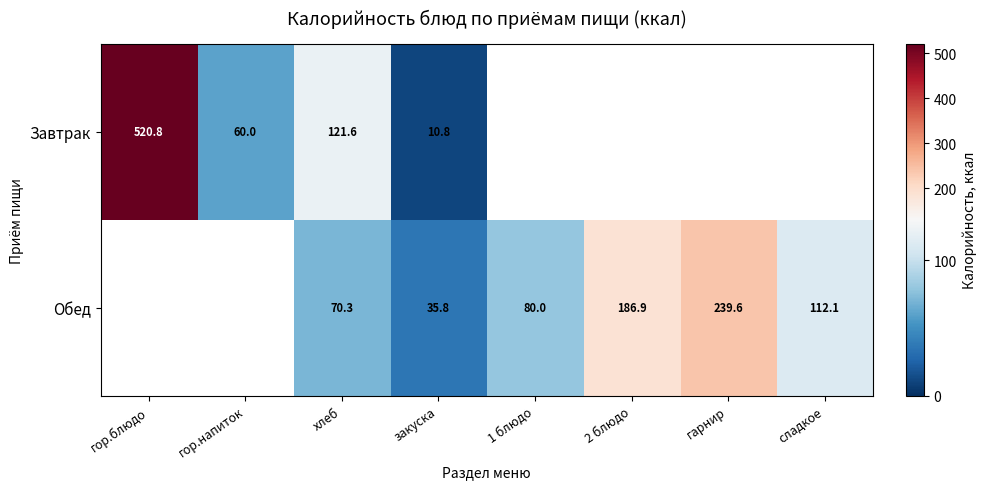

The value of Завтрак at хлеб is 180.4. True or false?

False